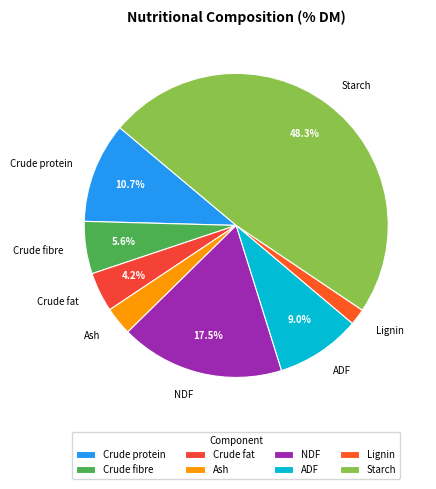

Rank the categories by value from highest to lowest.

Starch, NDF, Crude protein, ADF, Crude fibre, Crude fat, Ash, Lignin